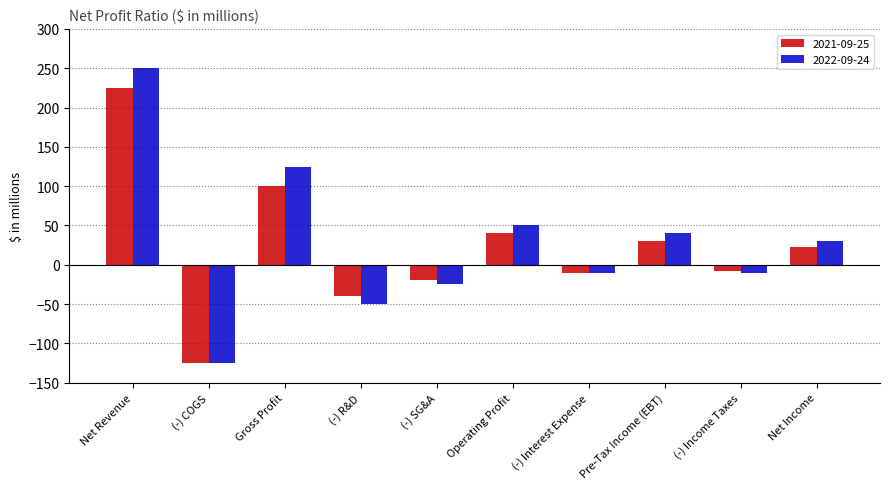

At which label is 2021-09-25 closest to 50?

Operating Profit